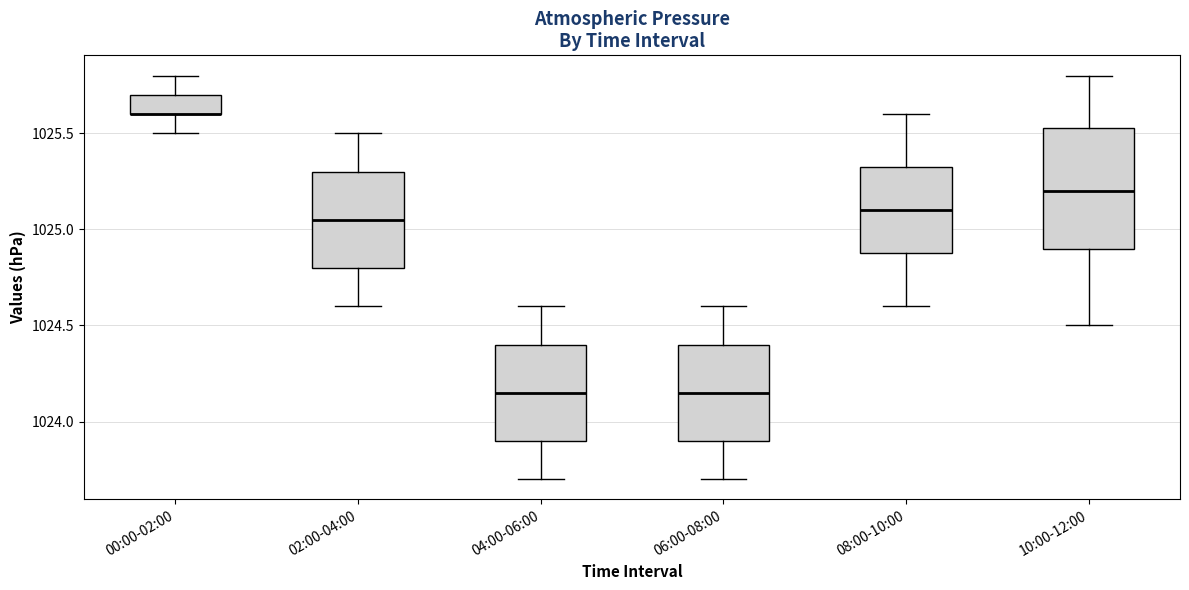

Reading left to right, read every box against the y-axis: the position of its median line, the range the box covers, and the ends of its whiskers. The values are not printed on the chart, so give them approximately, as read against the axis.

00:00-02:00: median 1025.60 (drawn on the box's lower edge), box 1025.60 to 1025.70, whiskers 1025.50 to 1025.80
02:00-04:00: median 1025.05, box 1024.80 to 1025.30, whiskers 1024.60 to 1025.50
04:00-06:00: median 1024.15, box 1023.90 to 1024.40, whiskers 1023.70 to 1024.60
06:00-08:00: median 1024.15, box 1023.90 to 1024.40, whiskers 1023.70 to 1024.60
08:00-10:00: median 1025.10, box 1024.90 to 1025.35, whiskers 1024.60 to 1025.60
10:00-12:00: median 1025.20, box 1024.90 to 1025.55, whiskers 1024.50 to 1025.80